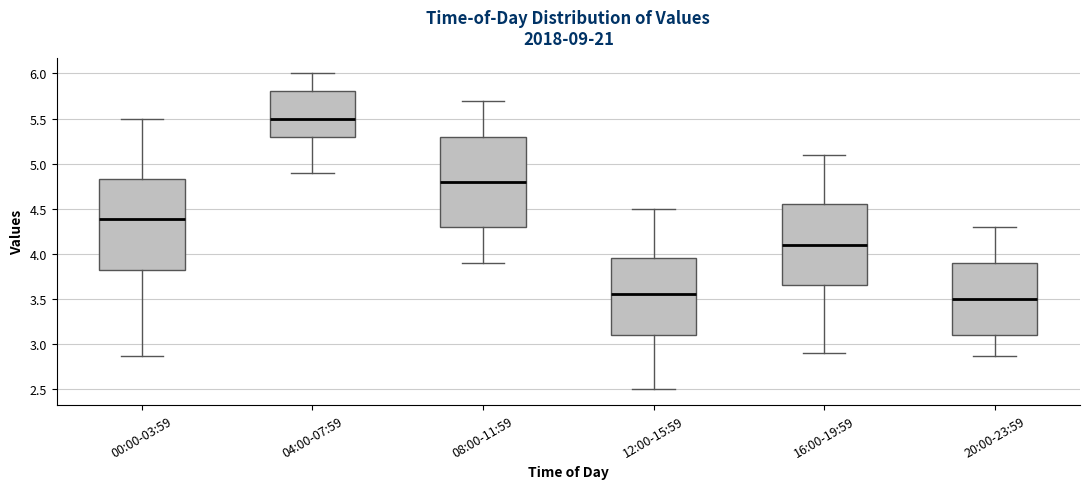

Reading left to right, transcribe this box plot: for each box, give where its median line is, the range the box spans, and where its two whiskers end, as read against the y-axis. The values are not printed on the chart, so give them approximately, as read against the axis.

00:00-03:59: median 4.40, box 3.80 to 4.85, whiskers 2.85 to 5.50
04:00-07:59: median 5.50, box 5.30 to 5.80, whiskers 4.90 to 6.00
08:00-11:59: median 4.80, box 4.30 to 5.30, whiskers 3.90 to 5.70
12:00-15:59: median 3.55, box 3.10 to 3.95, whiskers 2.50 to 4.50
16:00-19:59: median 4.10, box 3.65 to 4.55, whiskers 2.90 to 5.10
20:00-23:59: median 3.50, box 3.10 to 3.90, whiskers 2.85 to 4.30